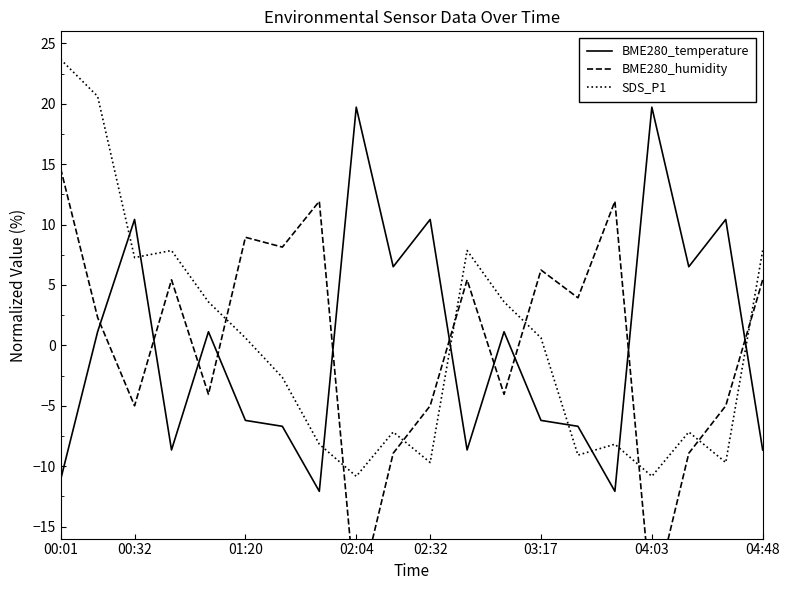

What is the smallest value displayed?

-21.7